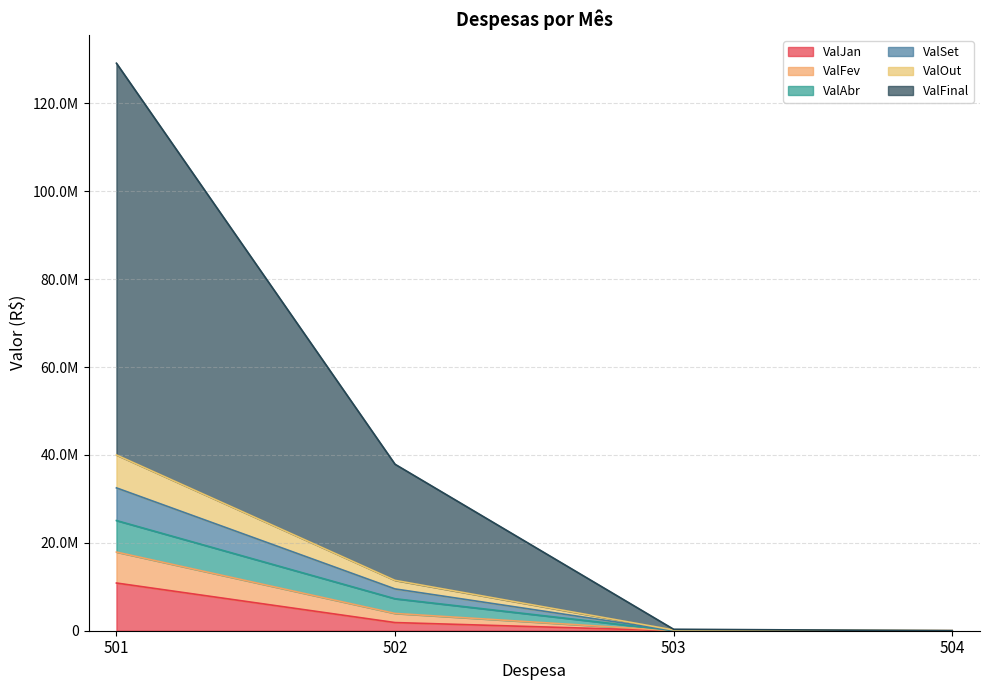

Does the chart have visible grid lines?

Yes